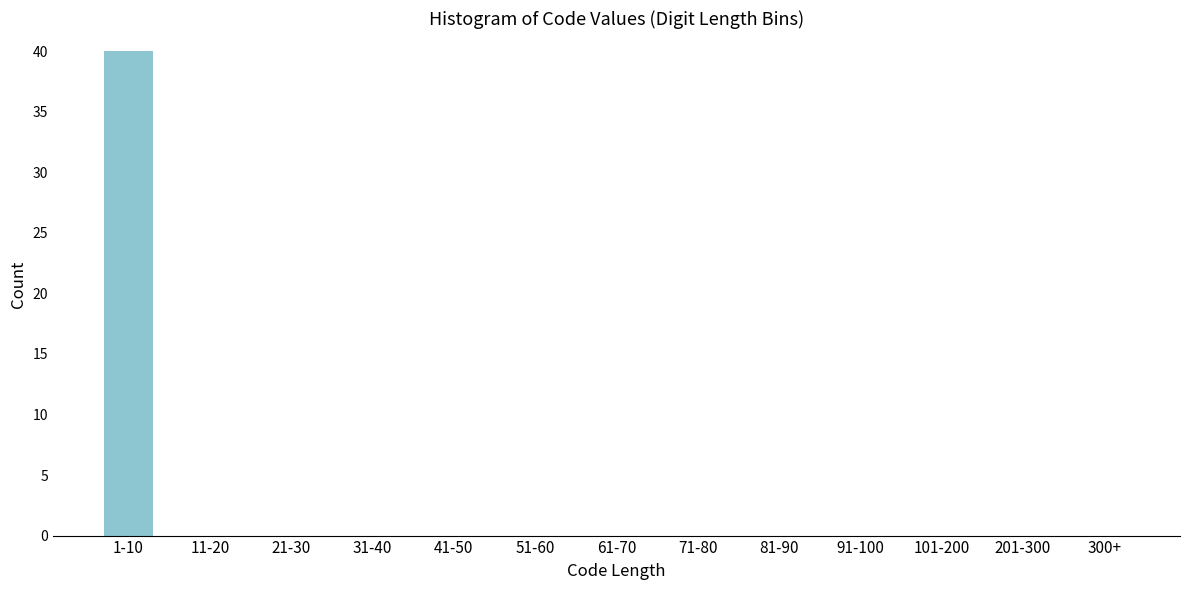

Reading left to right, transcribe all the data shown in this chart.

1-10=40	11-20=0	21-30=0	31-40=0	41-50=0	51-60=0	61-70=0	71-80=0	81-90=0	91-100=0	101-200=0	201-300=0	300+=0